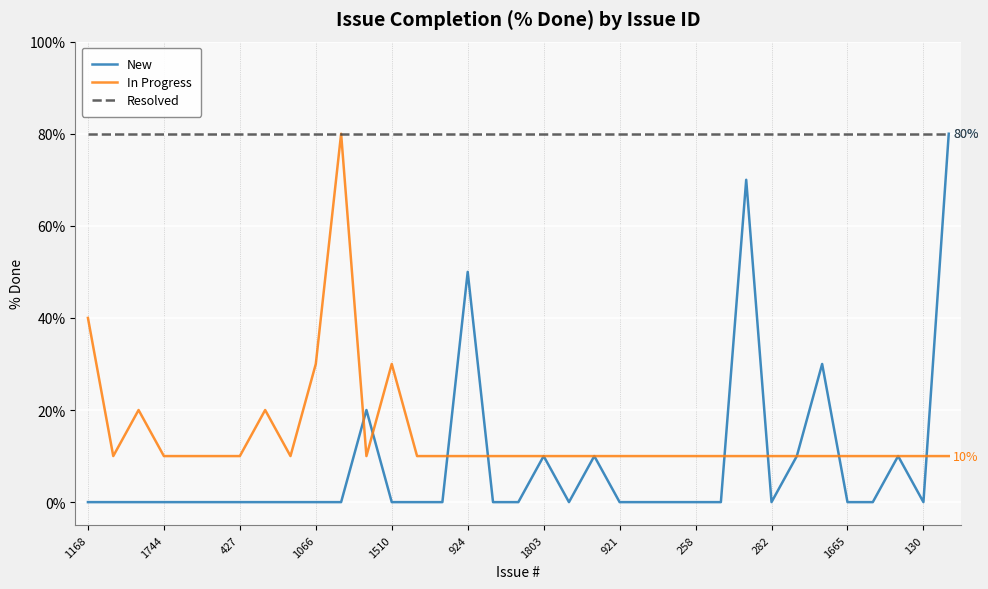

Which series has the widest spread of values?

New